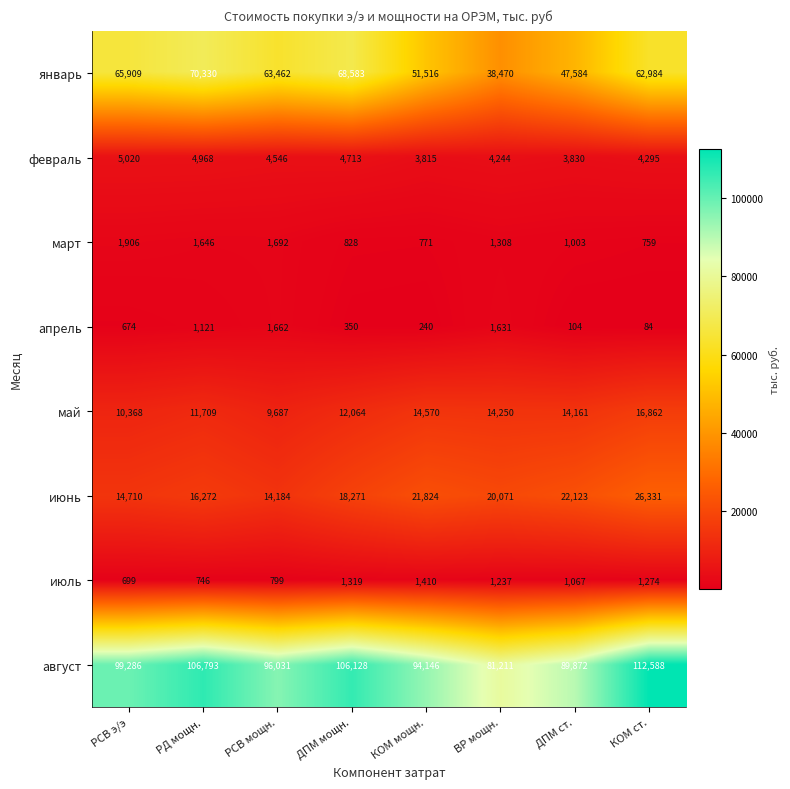

Read the июль value at ВР мощн., to the nearest 10.

1240